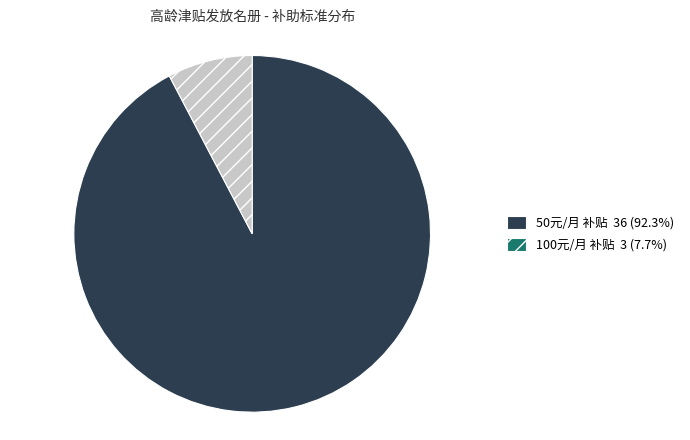

Is there a majority slice in this chart?

Yes